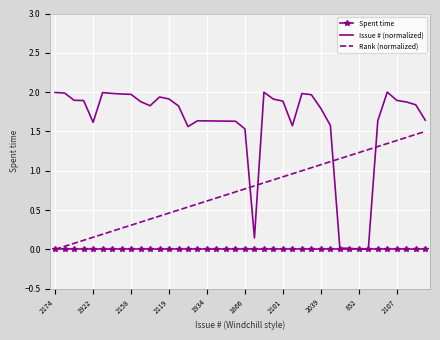

What is the maximum value shown in the chart?

2.0